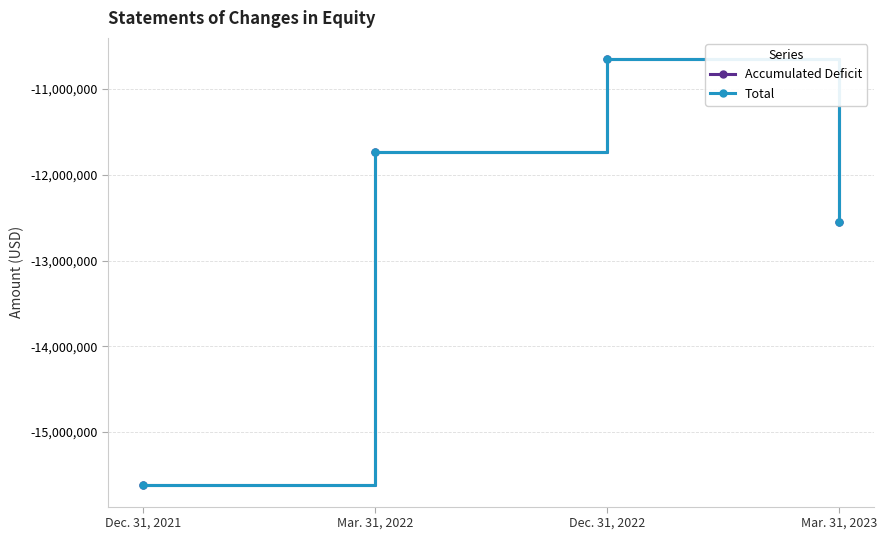

True or false: Accumulated Deficit and Total intersect in this chart.

False